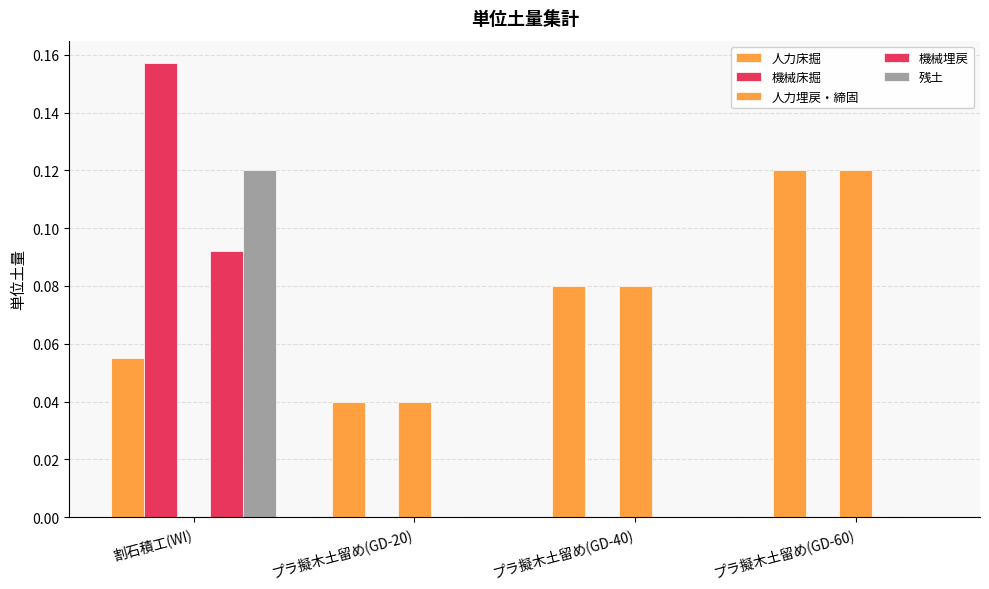

Rank the categories by 機械床掘 value from lowest to highest.

プラ擬木土留め(GD-20), プラ擬木土留め(GD-40), プラ擬木土留め(GD-60), 割石積工(WI)